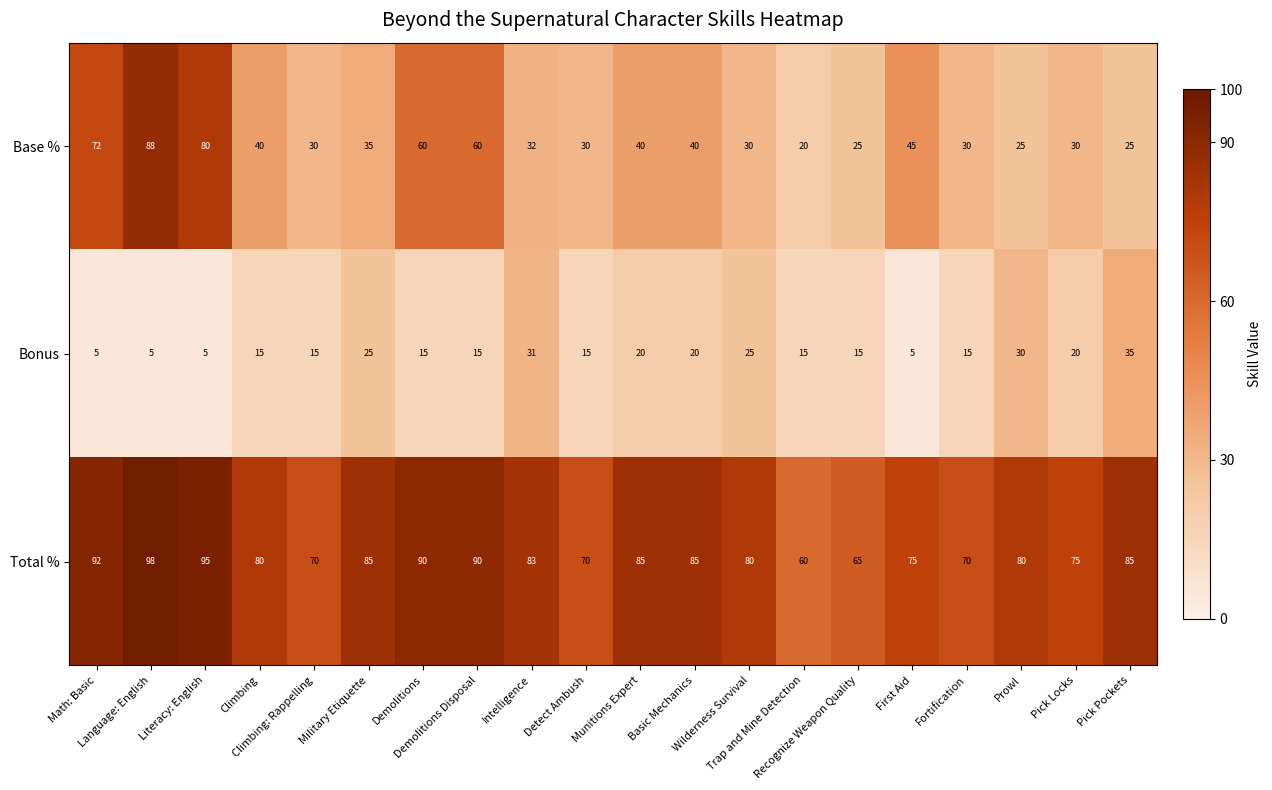

Rank the series by their average value, from highest to lowest.

Total %, Base %, Bonus